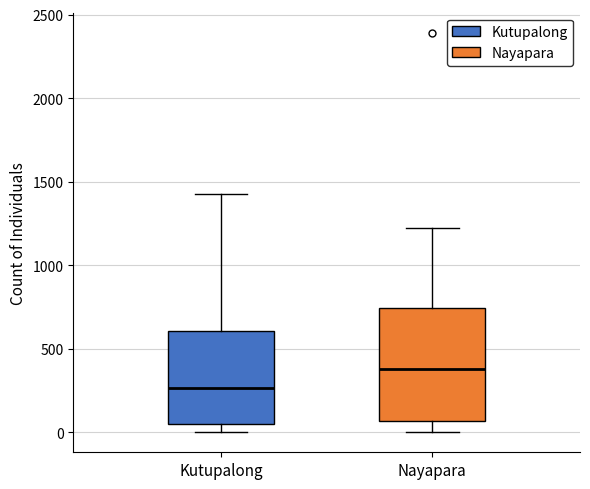

Reading left to right, read every box against the y-axis: the position of its median line, the range the box covers, and the ends of its whiskers. The values are not printed on the chart, so give them approximately, as read against the axis.

Kutupalong: median 250, box 50 to 600, whiskers 0 to 1400
Nayapara: median 400, box 50 to 750, whiskers 0 to 1250